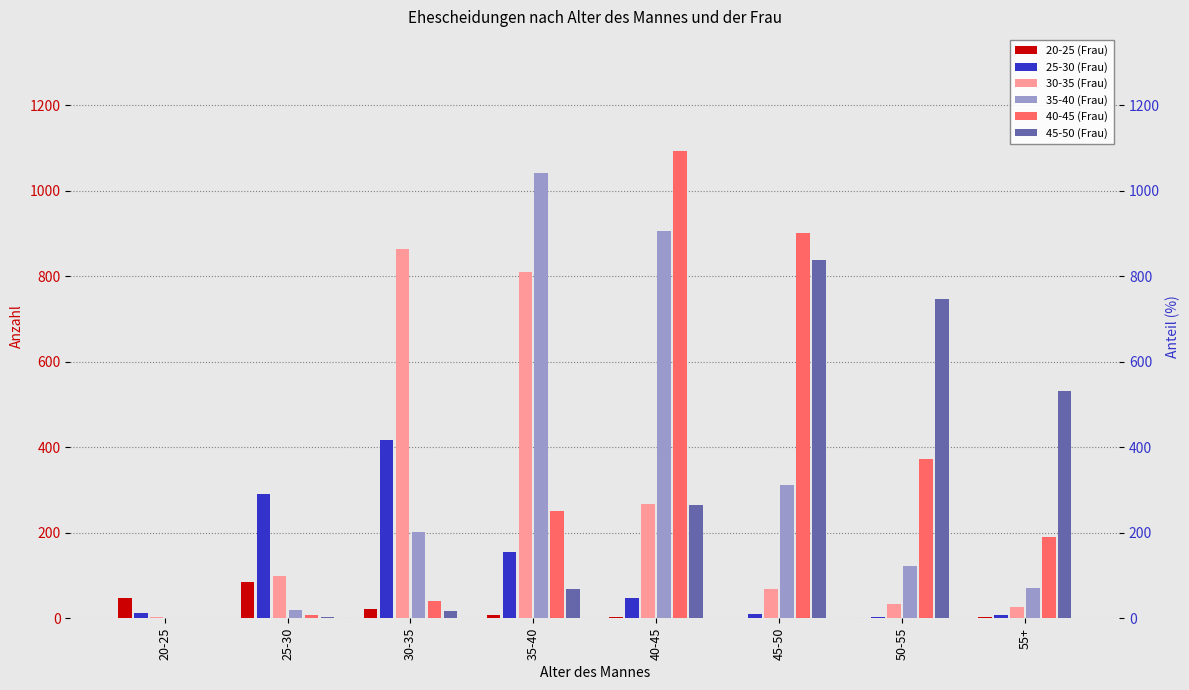

Is the value of 25-30 (Frau) at 30-35 greater than the value of 45-50 (Frau) at 50-55?

No